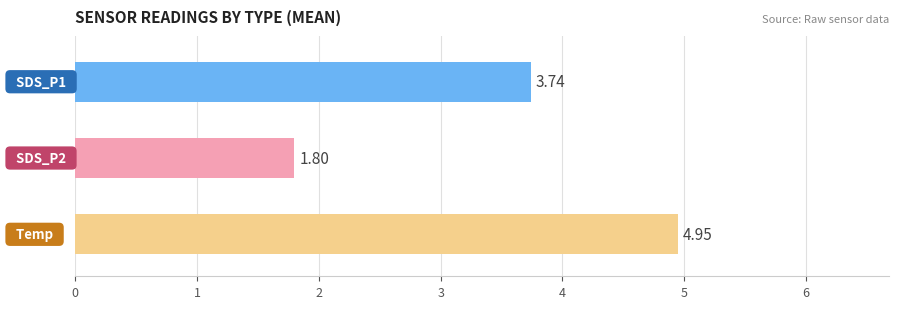

What is the average value?

3.5